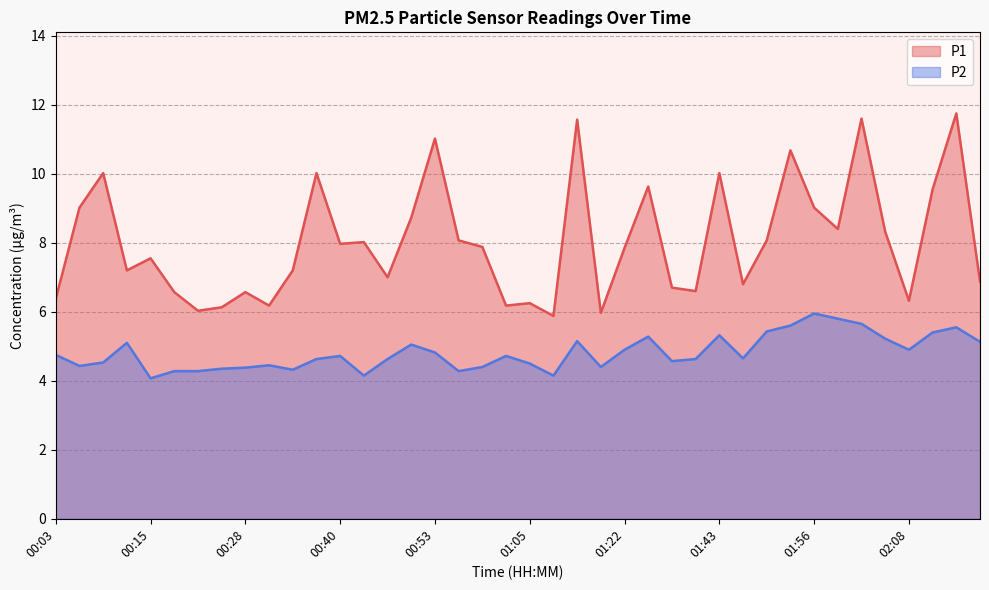

The value of P1 at 01:56 is 9.0. True or false?

True